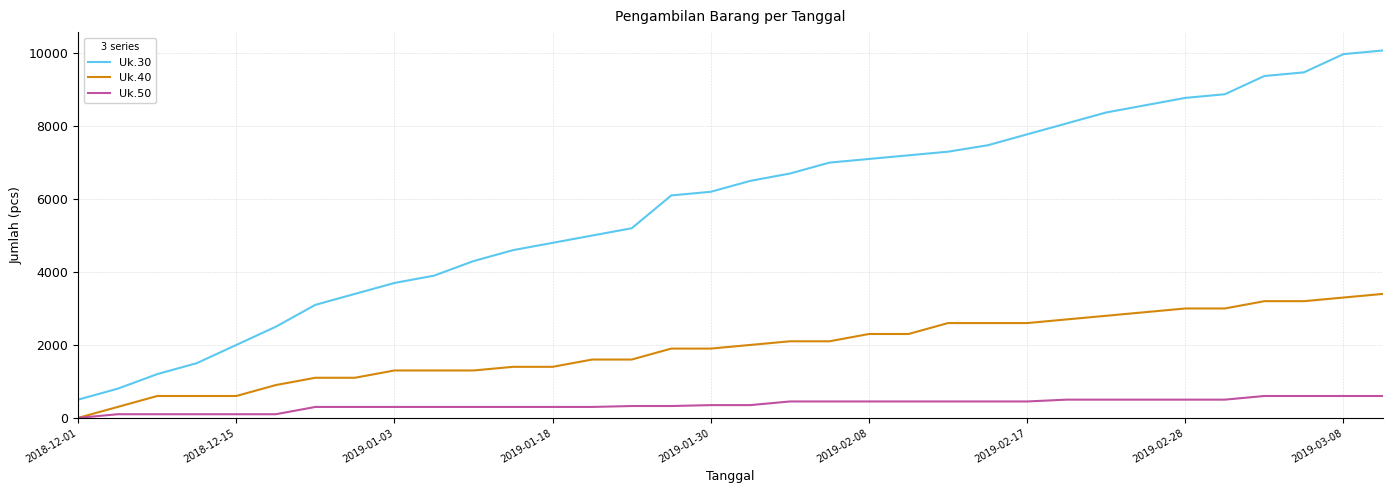

What is the difference between the maximum and minimum values in the Uk.30 series?

9575